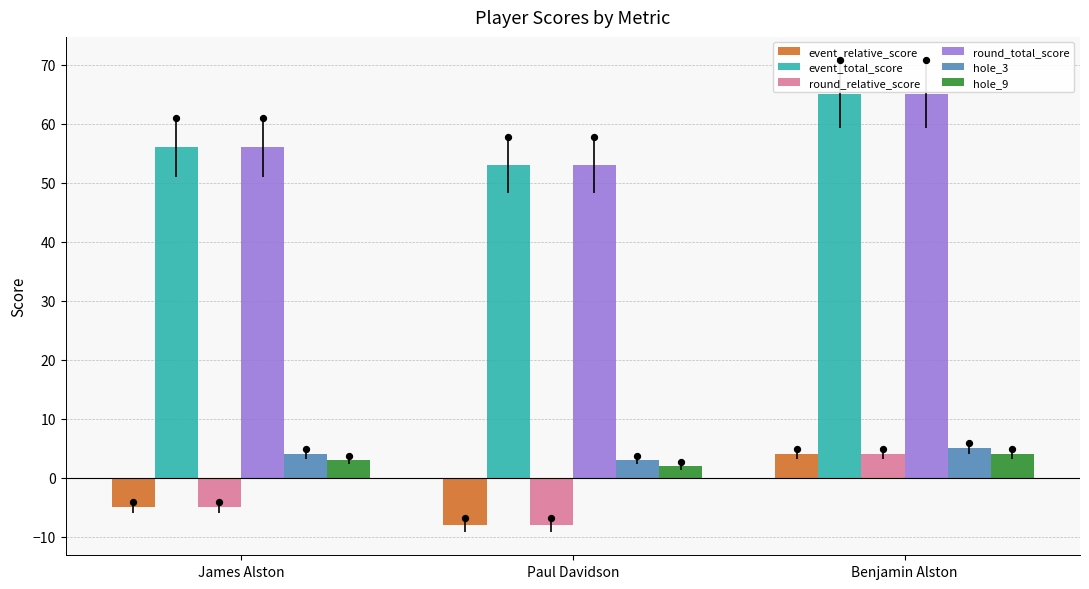

Is the value of round_relative_score at James Alston greater than the value of hole_9 at Benjamin Alston?

No